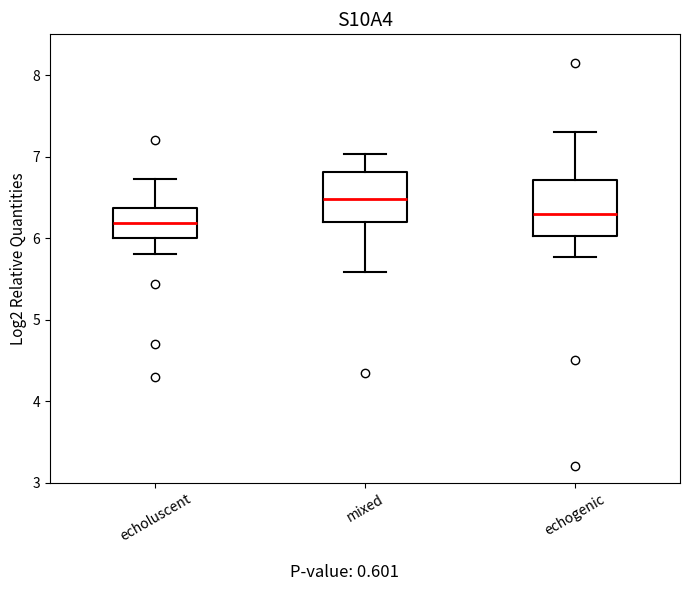

Reading left to right, read every box against the y-axis: the position of its median line, the range the box covers, and the ends of its whiskers. The values are not printed on the chart, so give them approximately, as read against the axis.

echoluscent: median 6.2, box 6.0 to 6.4, whiskers 5.8 to 6.7
mixed: median 6.5, box 6.2 to 6.8, whiskers 5.6 to 7.0
echogenic: median 6.3, box 6.0 to 6.7, whiskers 5.8 to 7.3